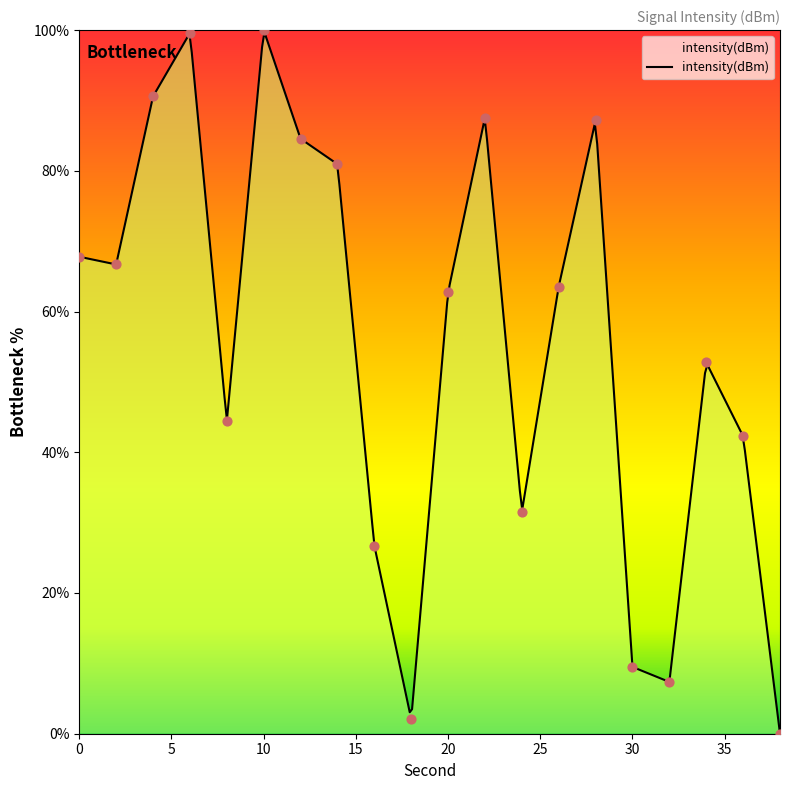

Which has a higher value, 32 or 4?

4